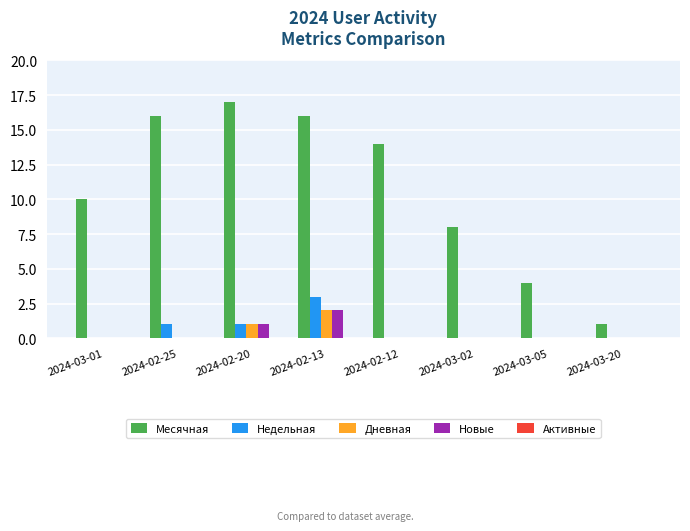

What is the spread (max minus min) of values at 2024-03-01?

10